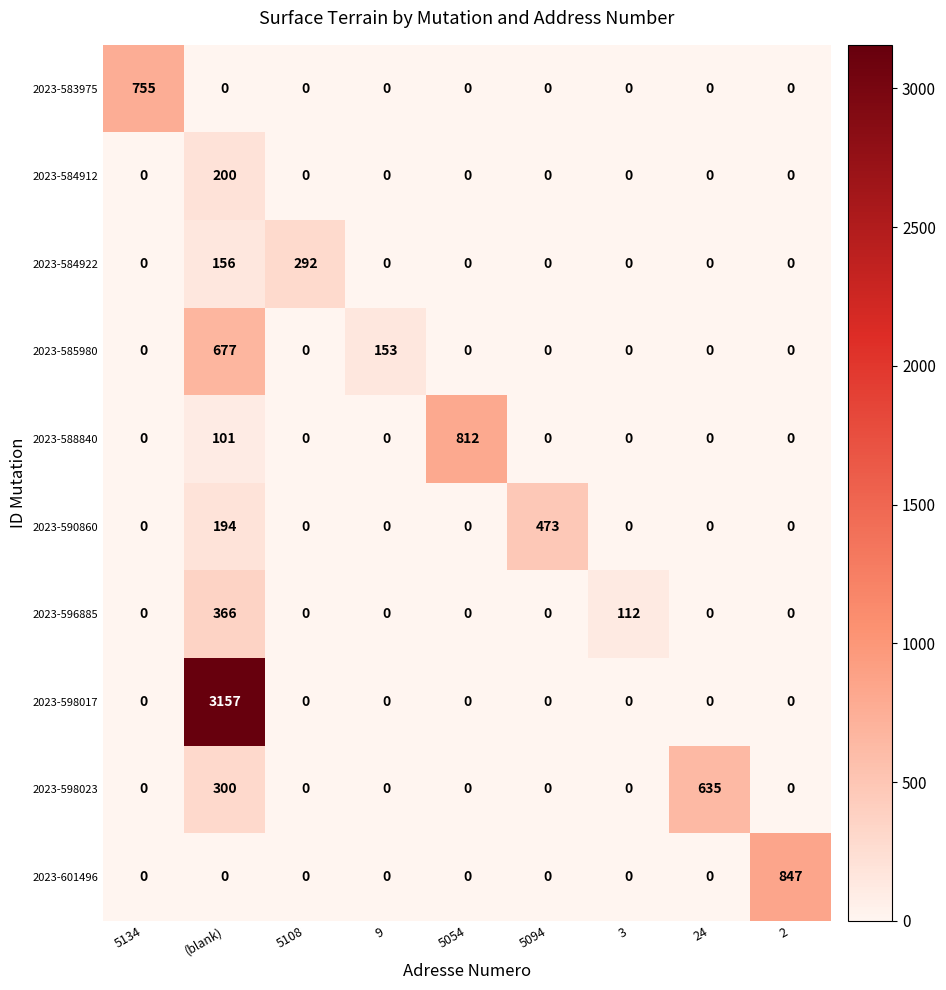

Between 5108 and 3, which series saw the biggest shift?

2023-584922